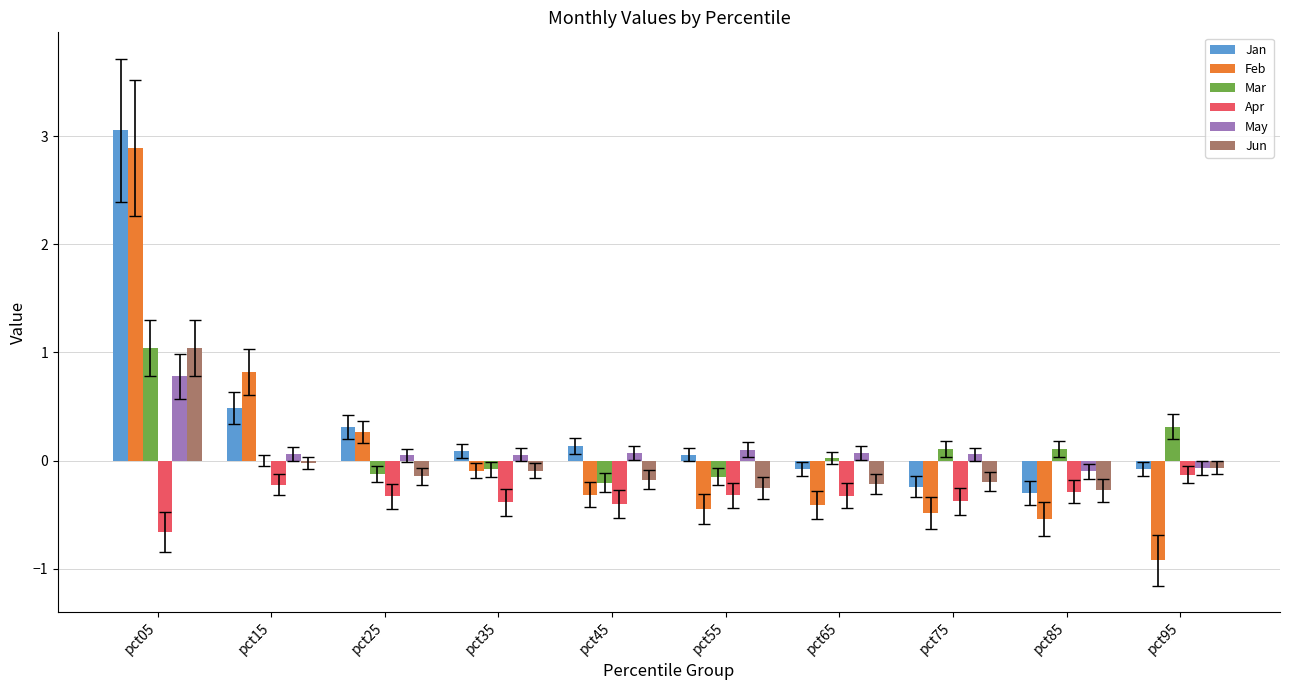

The Apr series shows -0.4 at pct35. True or false?

True